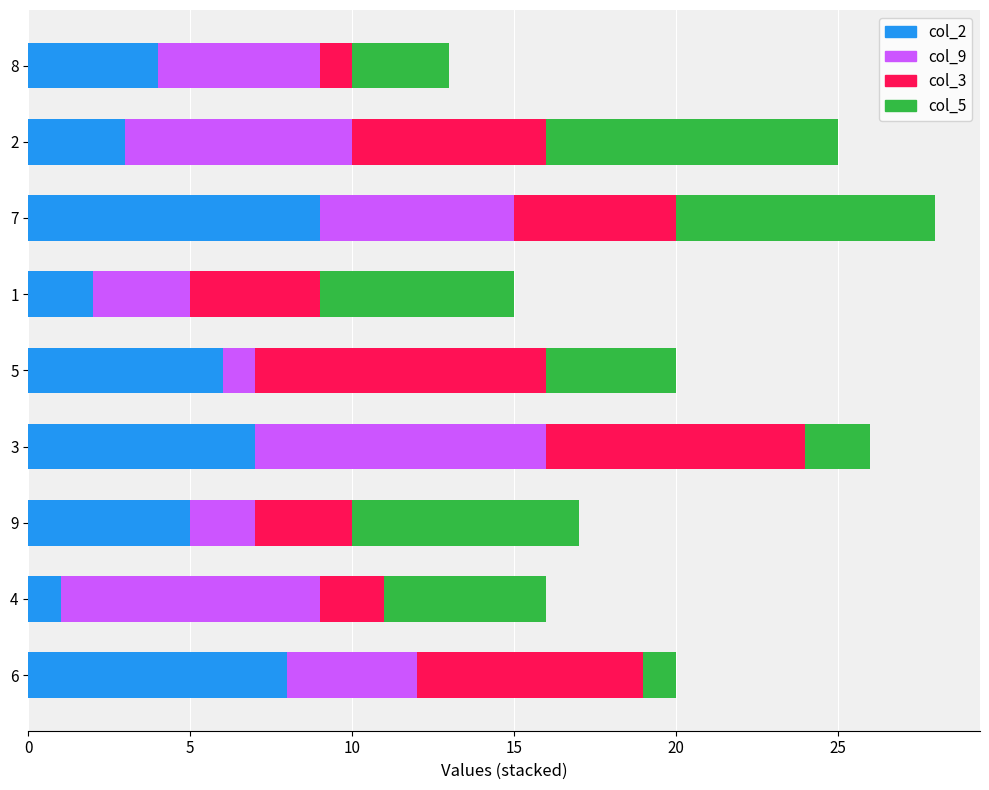

Which category has the lowest value in the col_2 series?

4